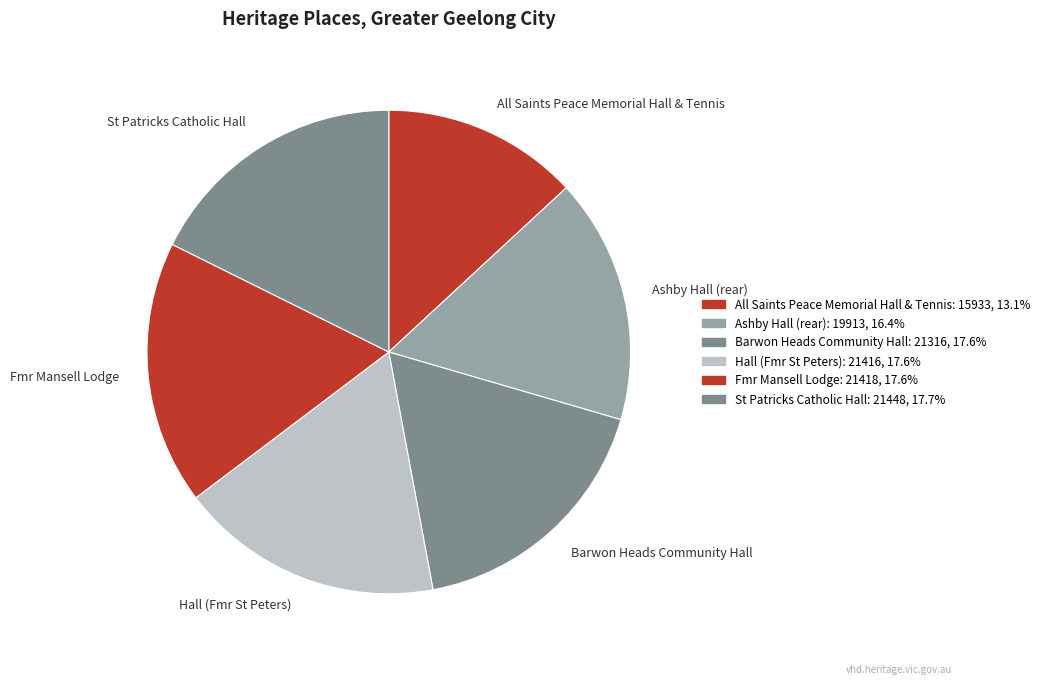

Is the sum of Ashby Hall (rear) and All Saints Peace Memorial Hall & Tennis greater than half?

No